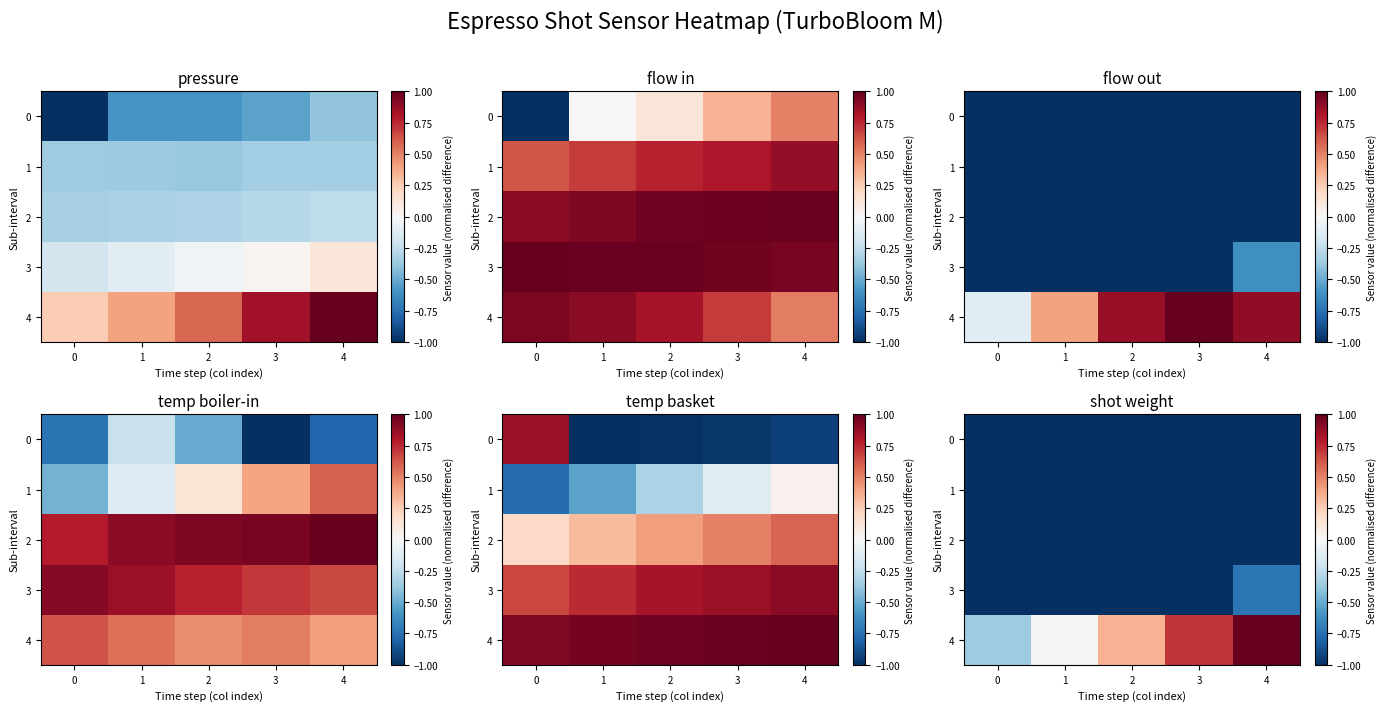

What is the spread (max minus min) of values at 4?

2.0